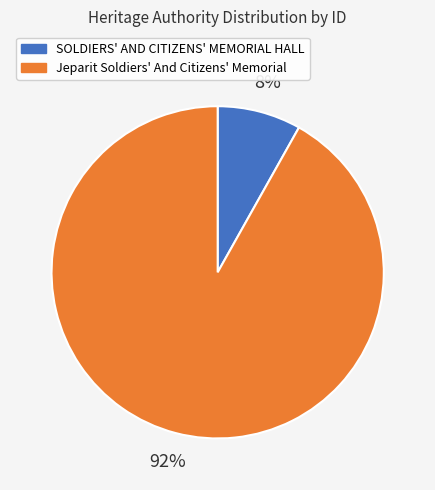

Which has a higher value, SOLDIERS' AND CITIZENS' MEMORIAL HALL or Jeparit Soldiers' And Citizens' Memorial?

Jeparit Soldiers' And Citizens' Memorial